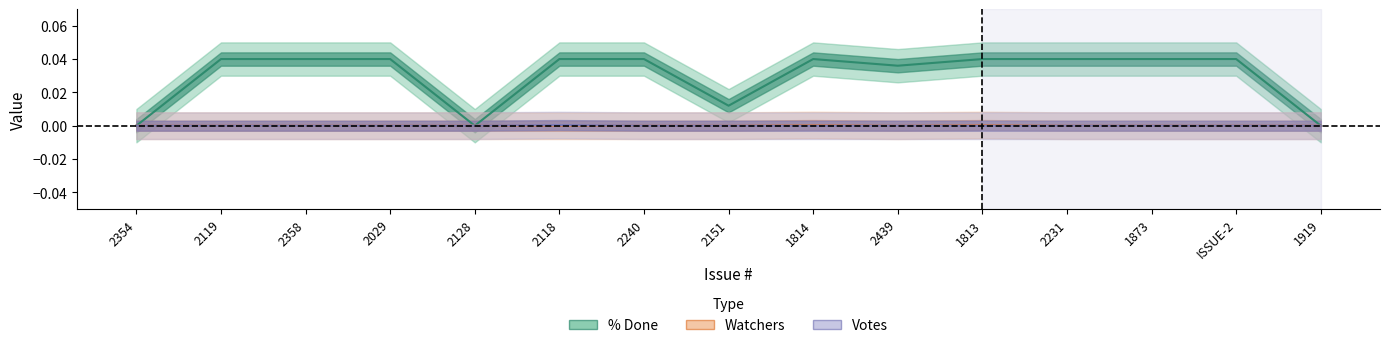

At how many categories does at least one series exceed 0?

12